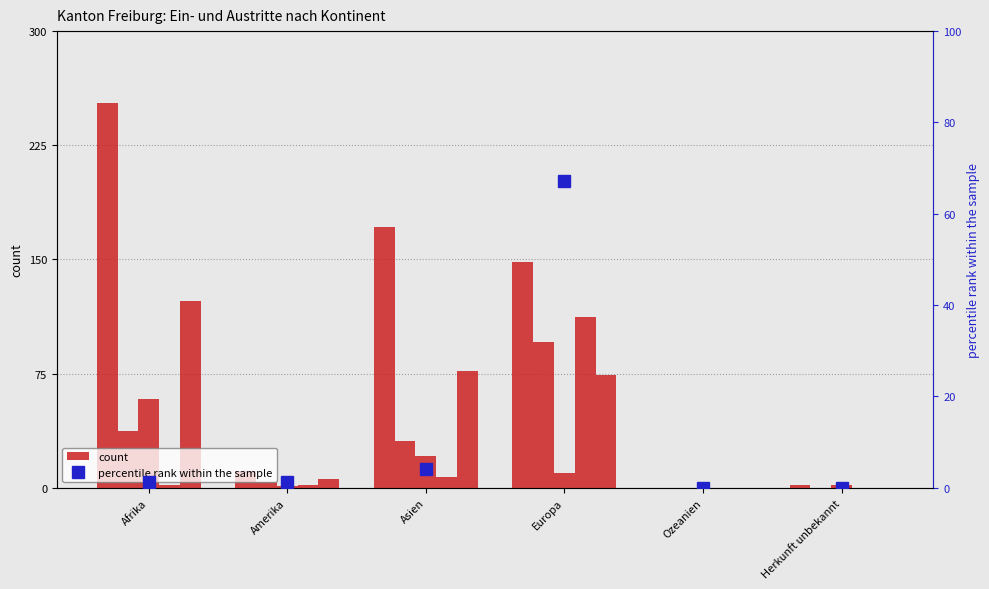

What is the value of the Gesuche Rueckkehrhilfe bar at the 1st from the left?

2.0